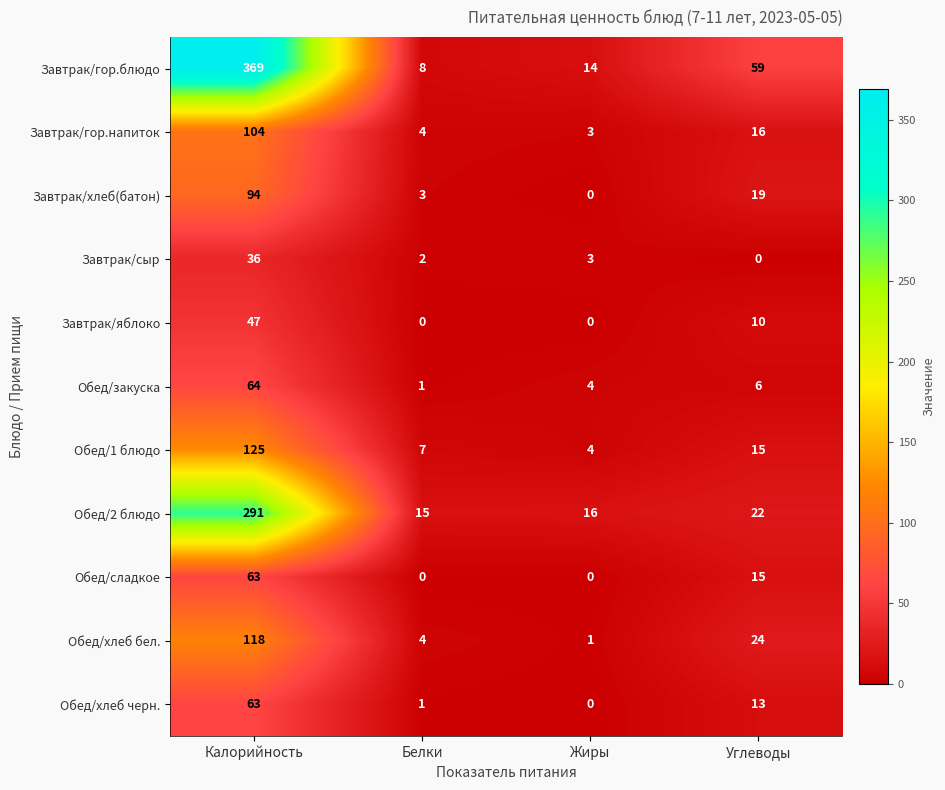

At which label does Завтрак/гор.напиток first exceed 16?

Калорийность